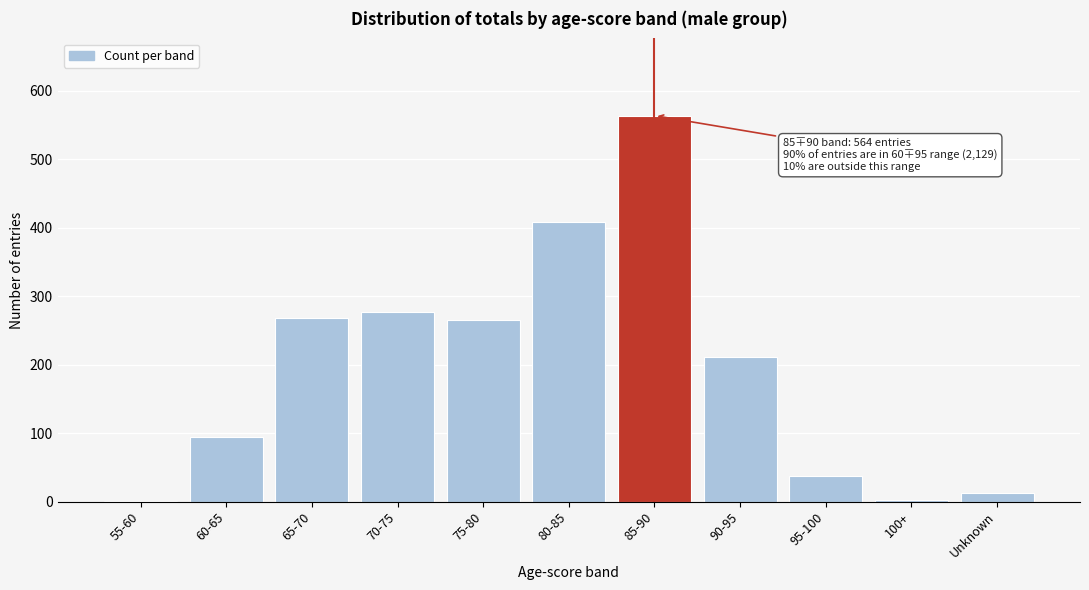

True or false: the data shows 89 at 75-80.

False